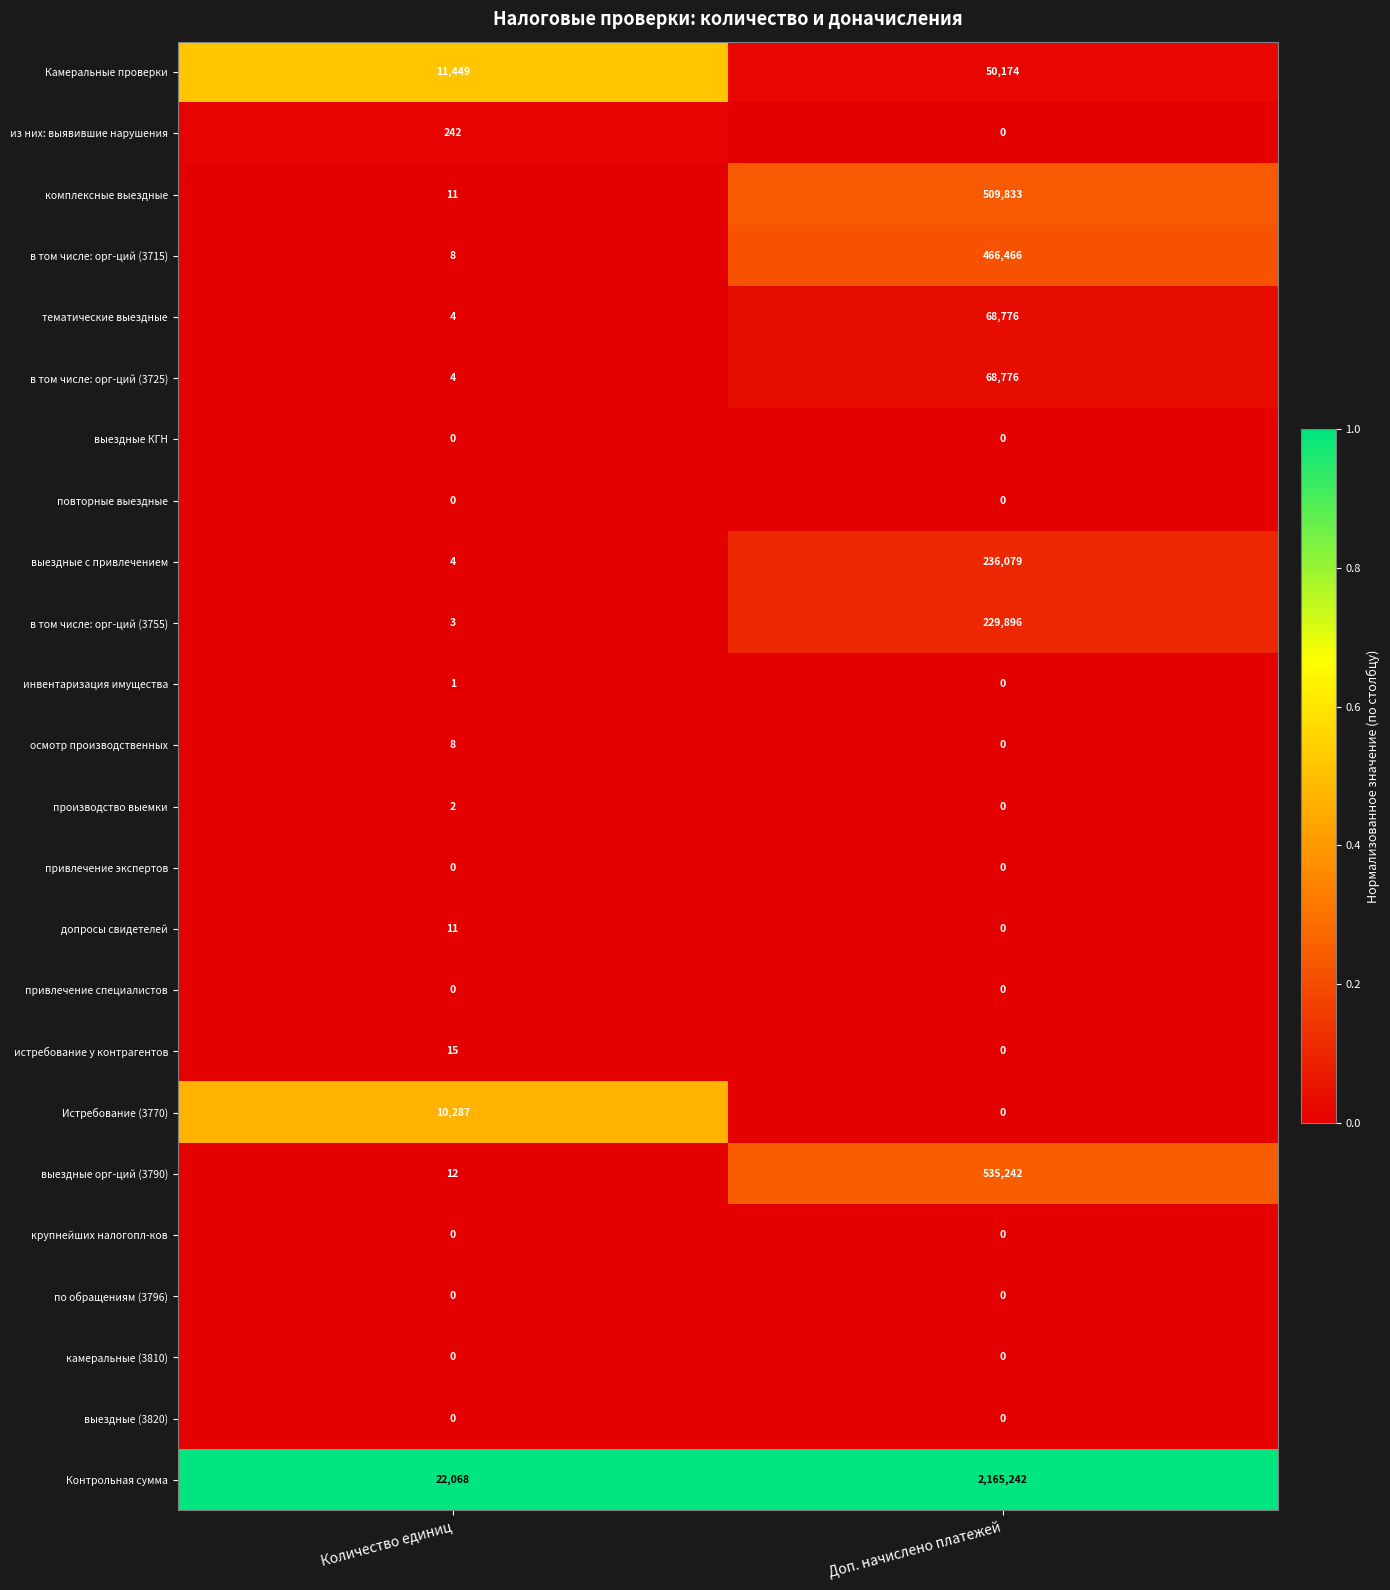

Which series changed the most between Количество единиц and Доп. начислено платежей?

Контрольная сумма